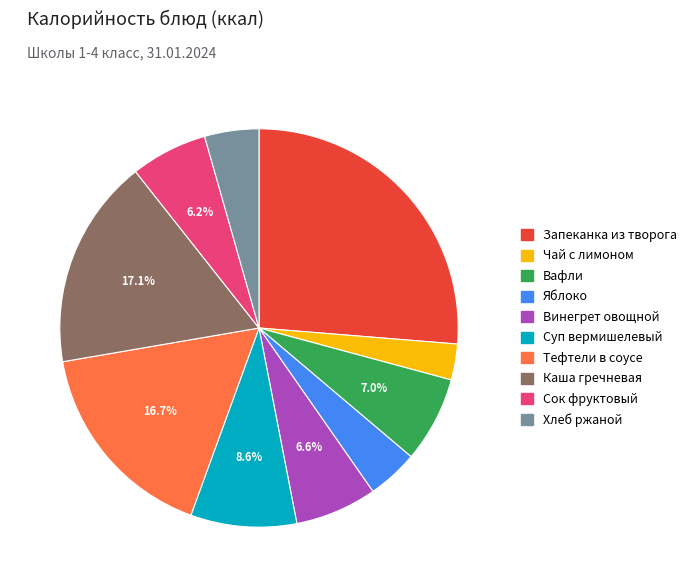

To the nearest percent, what is the difference between the largest and smallest slice percentages?

23%